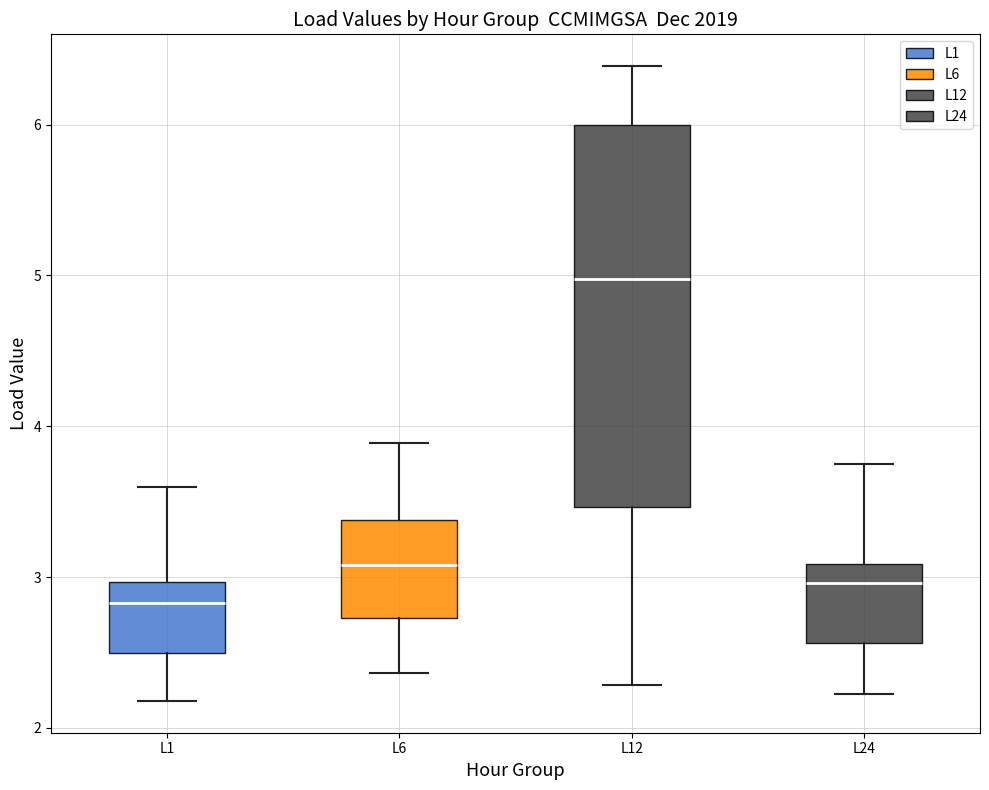

Which box's median line is the highest?

L12